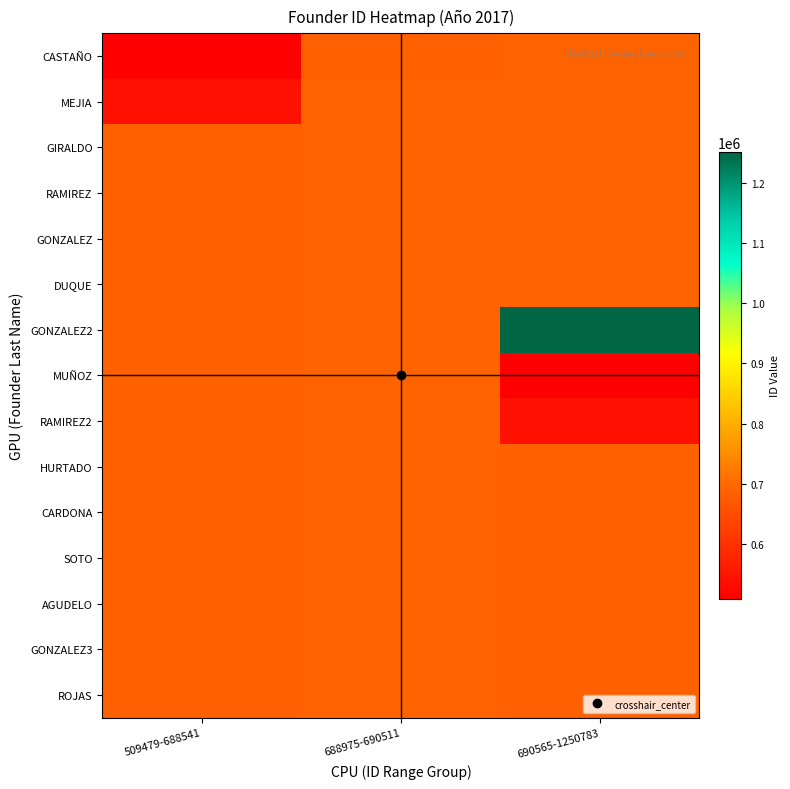

What is the spread (max minus min) of values at 688975-690511?

1536